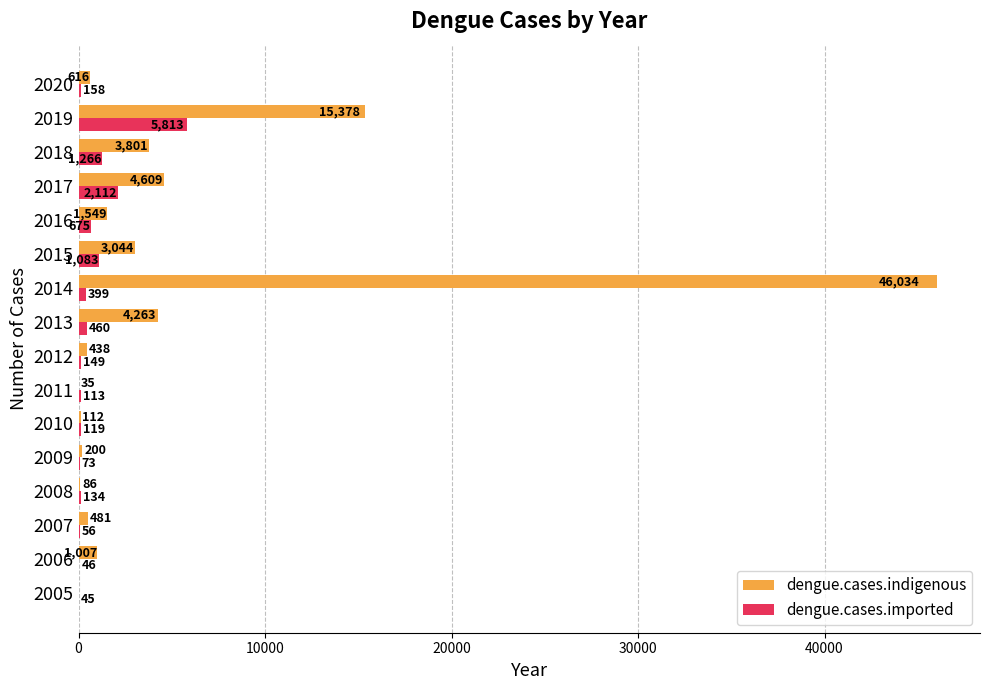

The dengue.cases.imported series shows 460 at 2013. True or false?

True